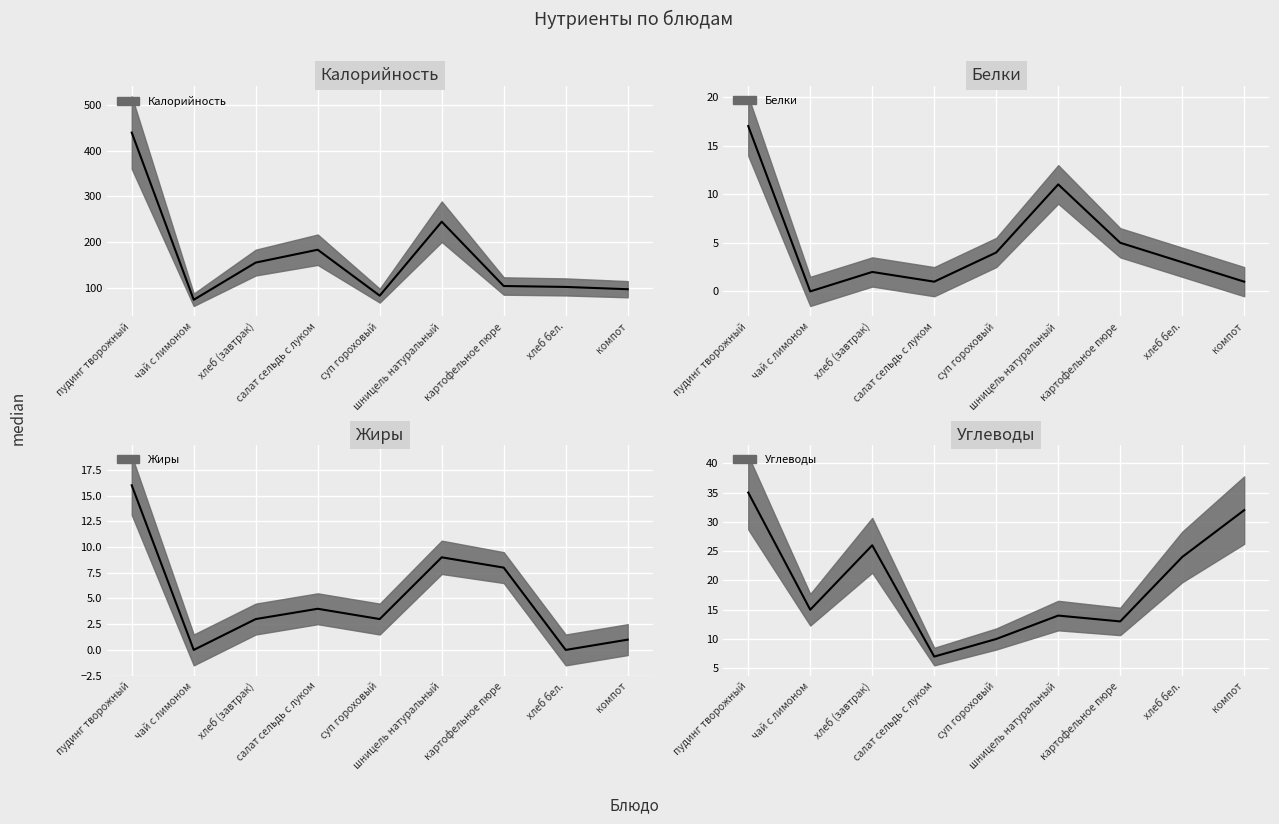

The Жиры series shows 1 at компот. True or false?

True